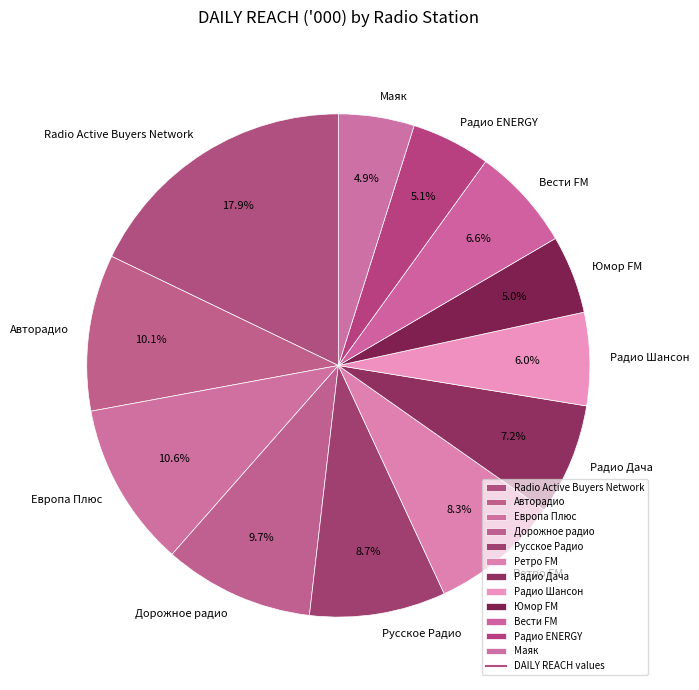

Is it true that Радио ENERGY is 12% of the pie?

False